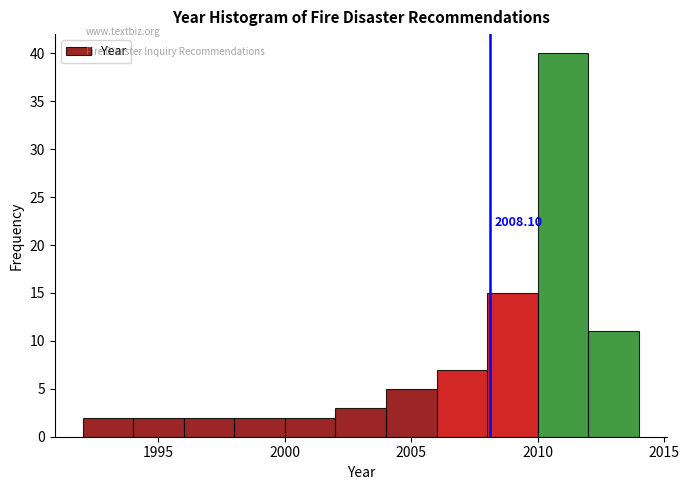

Which range on the x-axis has the tallest bar?

2010 to 2012